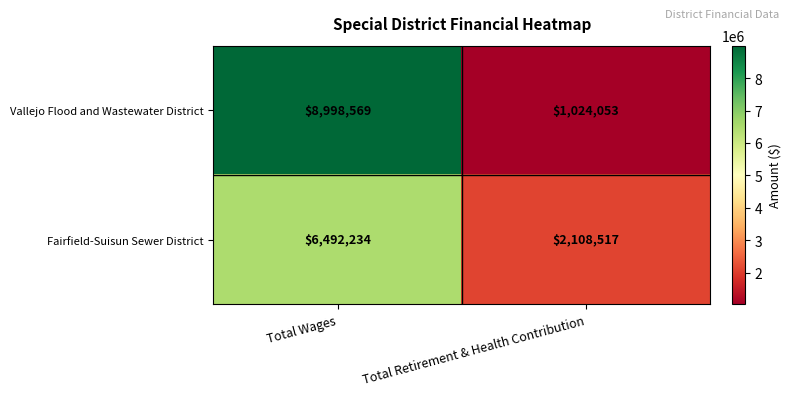

At which label is Fairfield-Suisun Sewer District closest to 4300375?

Total Retirement & Health Contribution